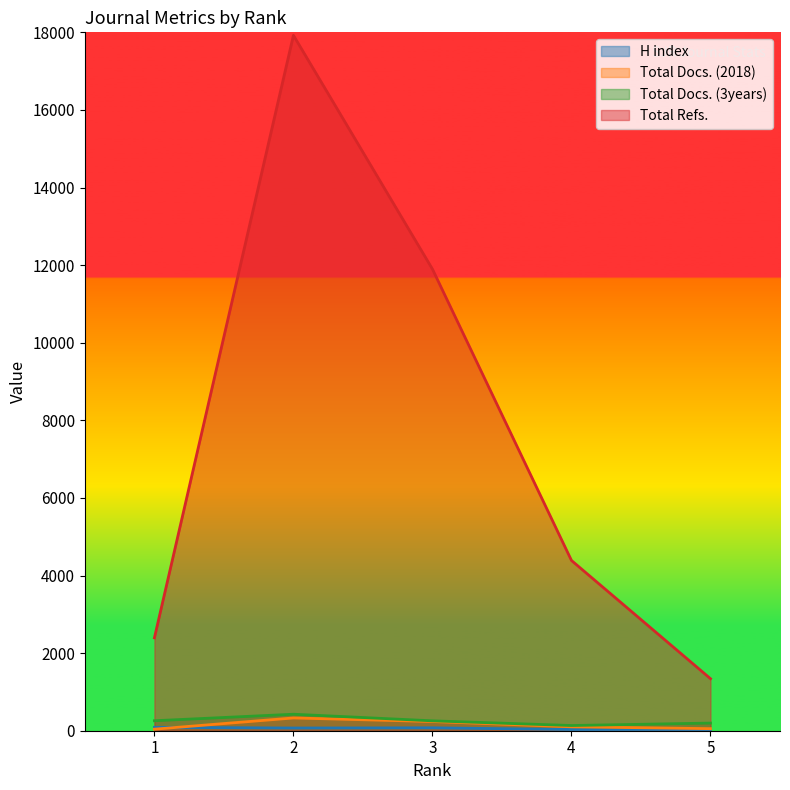

How many values in the Total Docs. (2018) series are below 101?

2